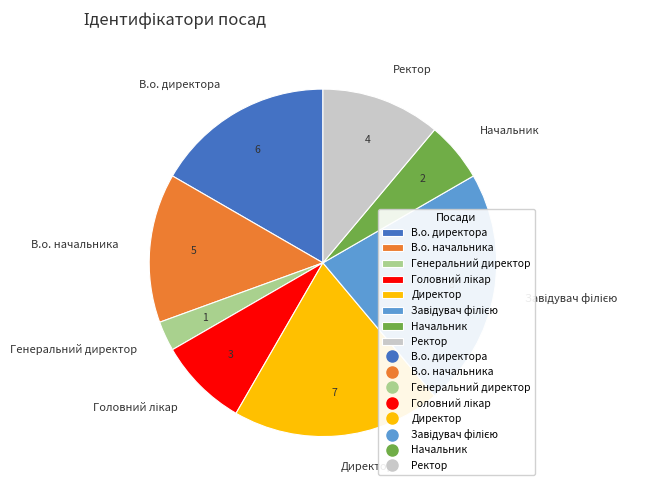

Between Генеральний директор and Директор, which is larger?

Директор